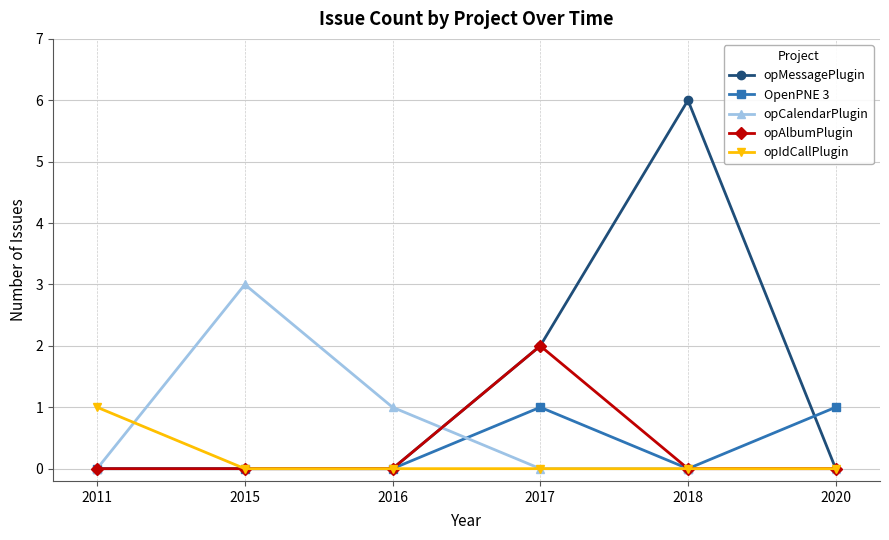

What is the total value across all series at 2018?

6